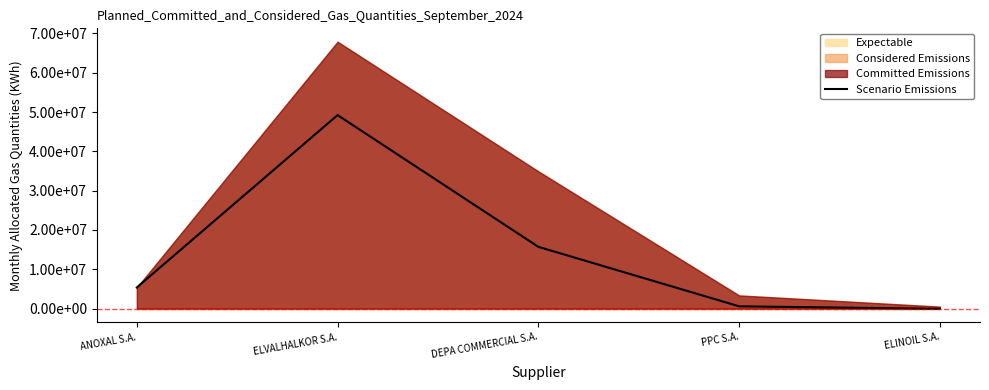

What is the change in value from ELVALHALKOR S.A. to PPC S.A.?

-48633204.7